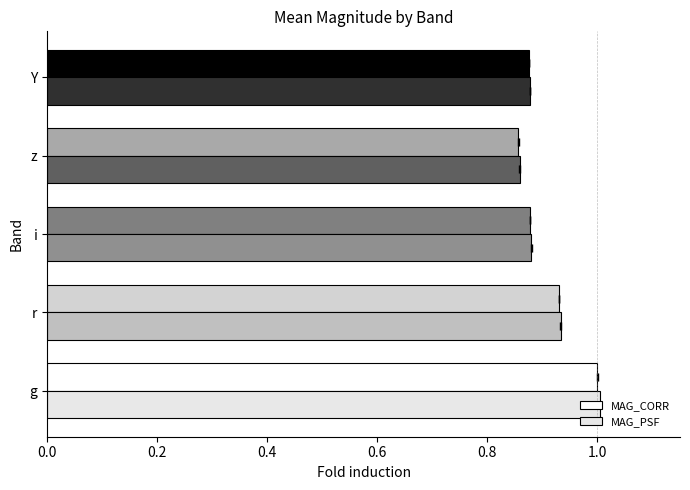

At how many categories does at least one series exceed 0?

5